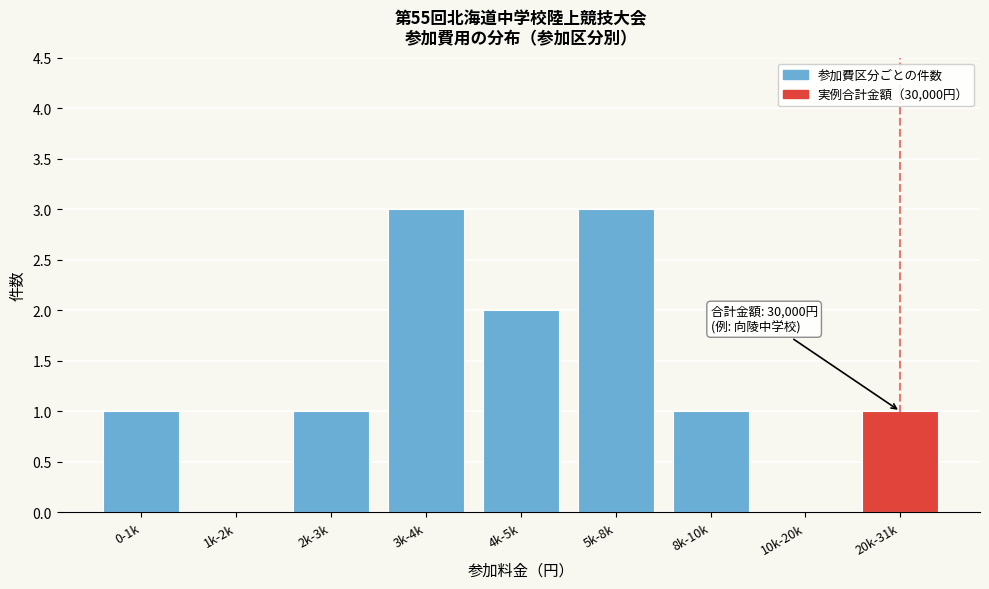

Reading right to left, extract all data points from this chart.

20k-31k=1	10k-20k=0	8k-10k=1	5k-8k=3	4k-5k=2	3k-4k=3	2k-3k=1	1k-2k=0	0-1k=1